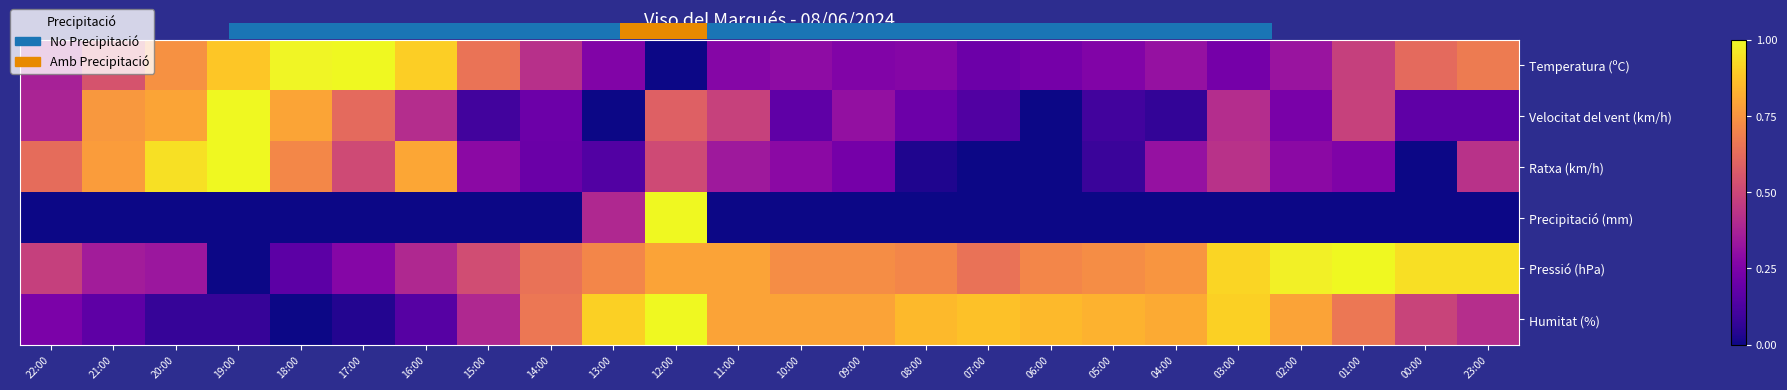

Between 01:00 and 20:00, which is larger?

20:00